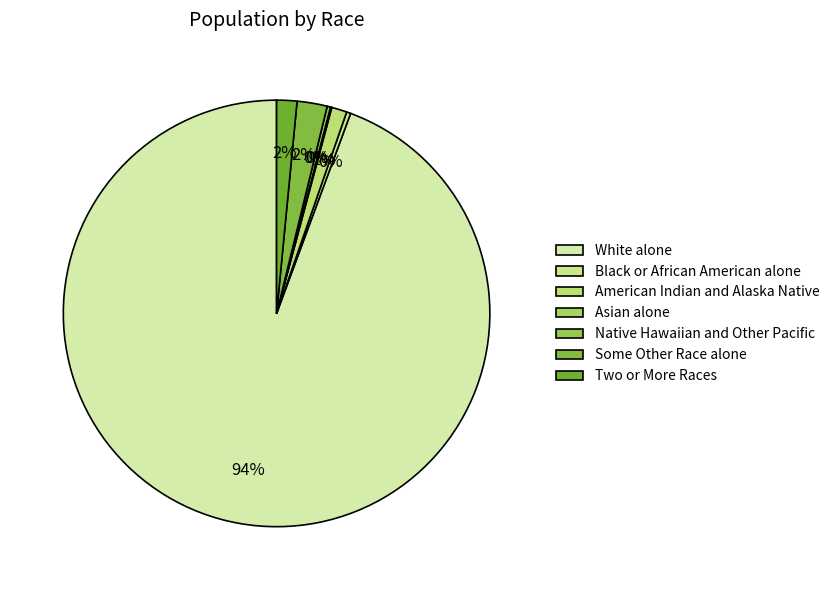

To the nearest percent, what is the average slice percentage?

14%